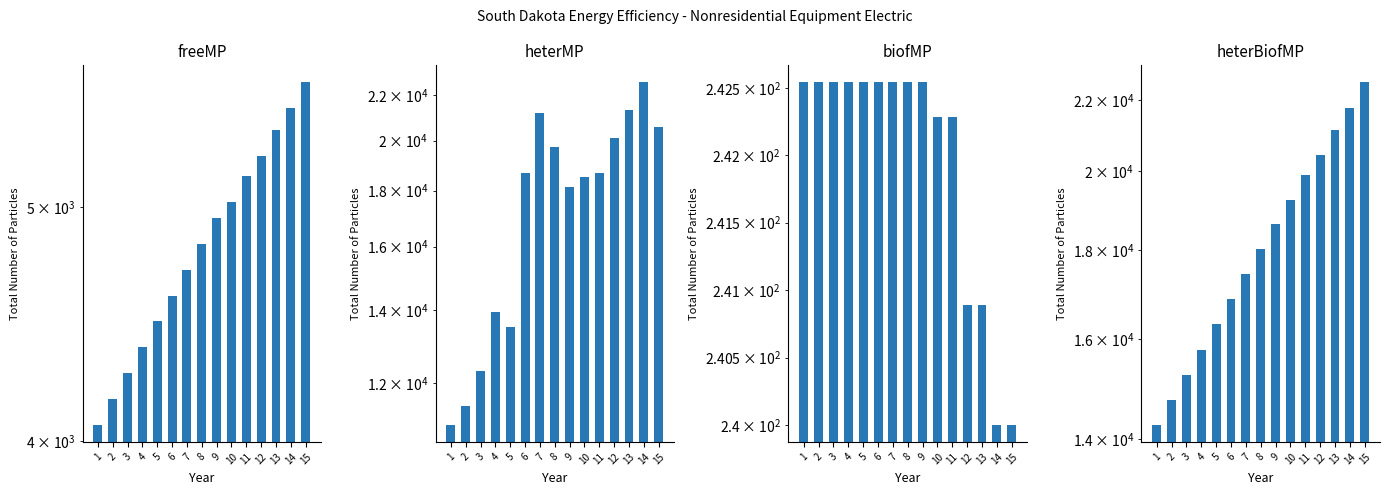

How many groups of bars are there?

15